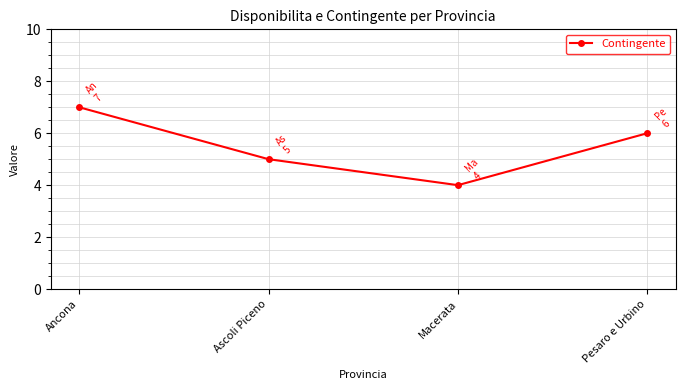

List the labels in order of value, smallest first.

Macerata, Ascoli Piceno, Pesaro e Urbino, Ancona